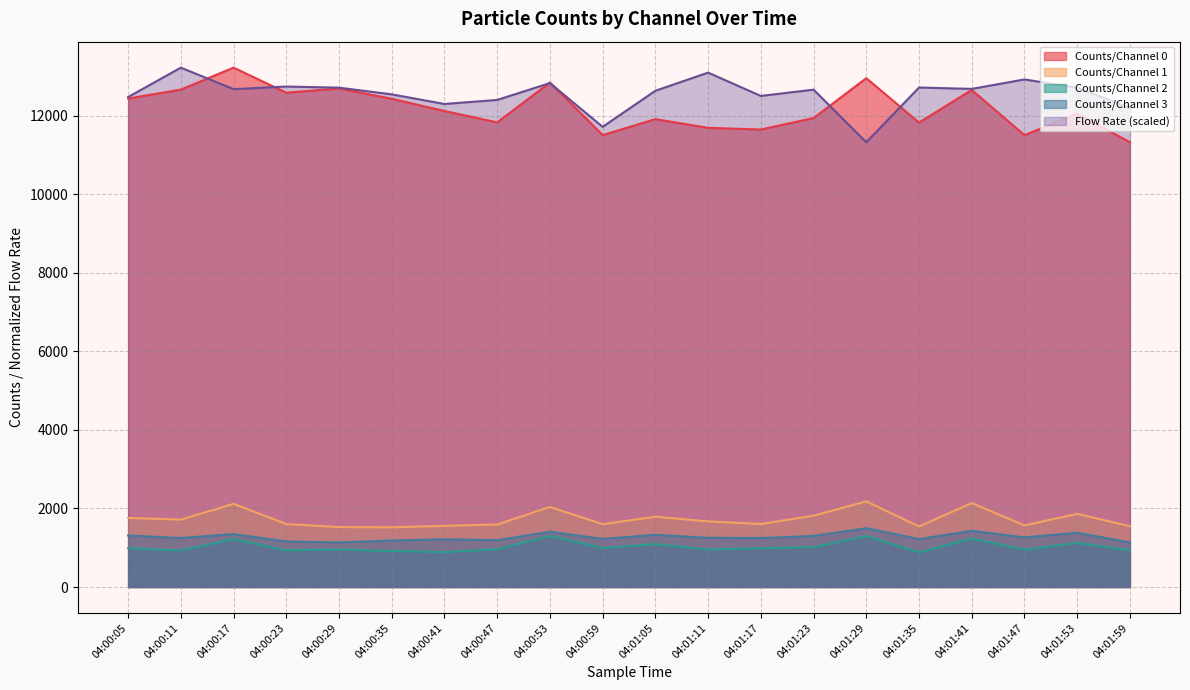

What is the greatest value displayed?

13228.0